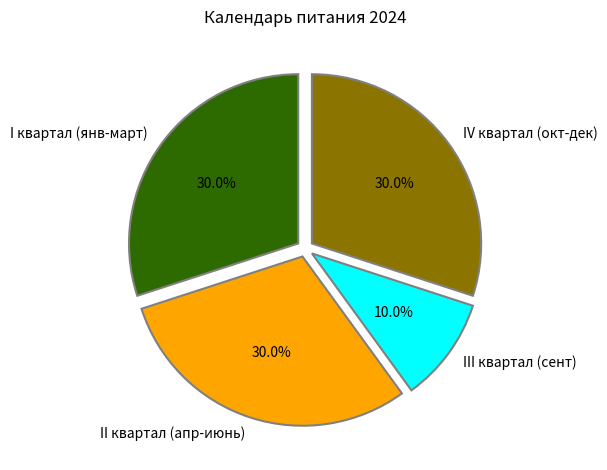

Is there a majority slice in this chart?

No